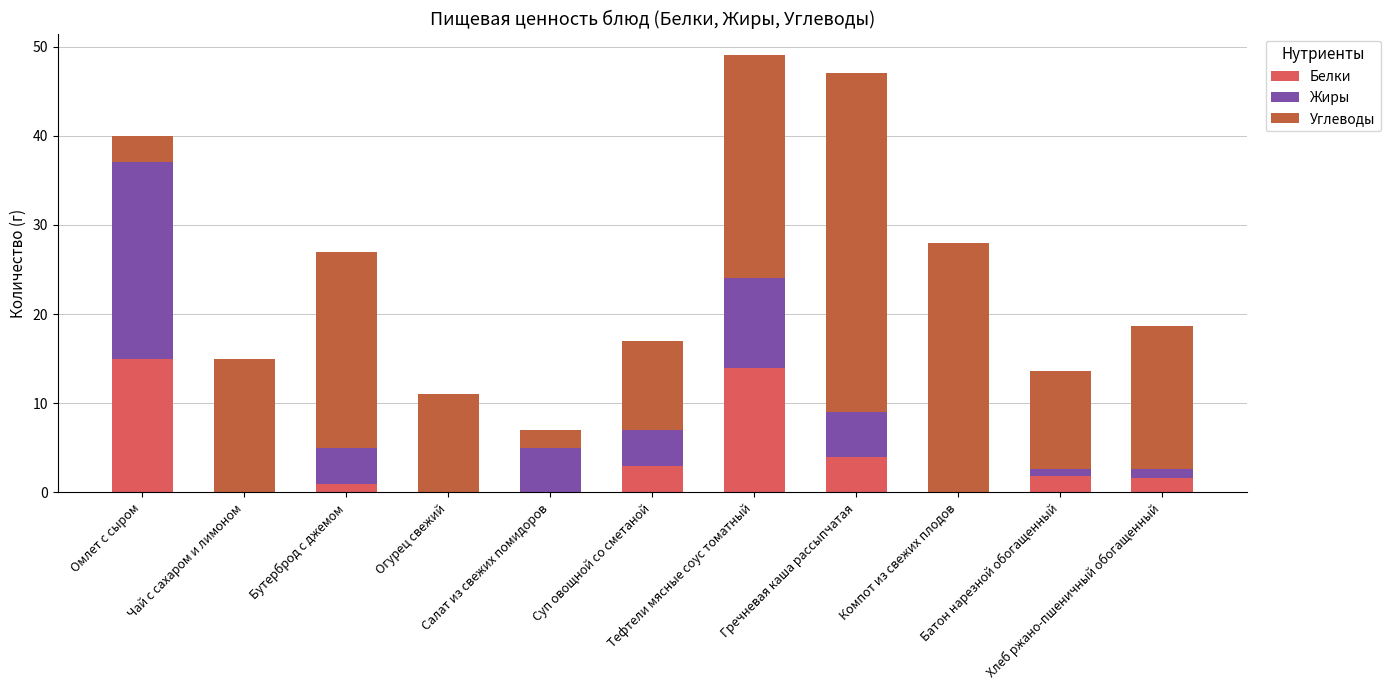

What is the highest value of the Белки series?

15.0